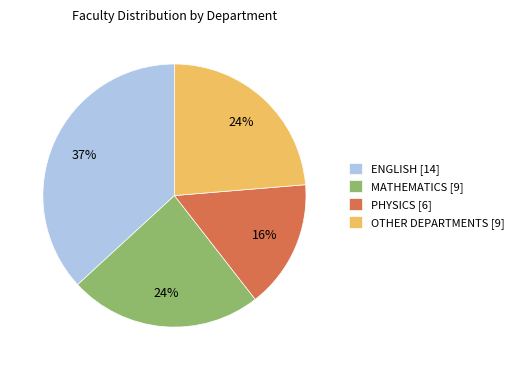

Does MATHEMATICS [9] represent more than half of the total?

No